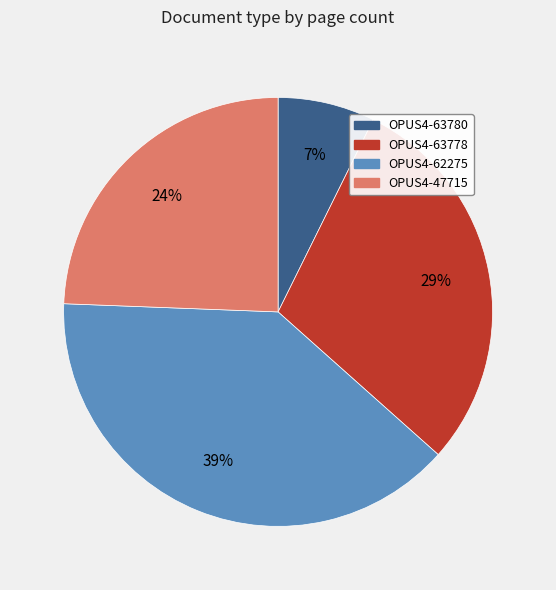

Which has a higher value, OPUS4-63780 or OPUS4-47715?

OPUS4-47715